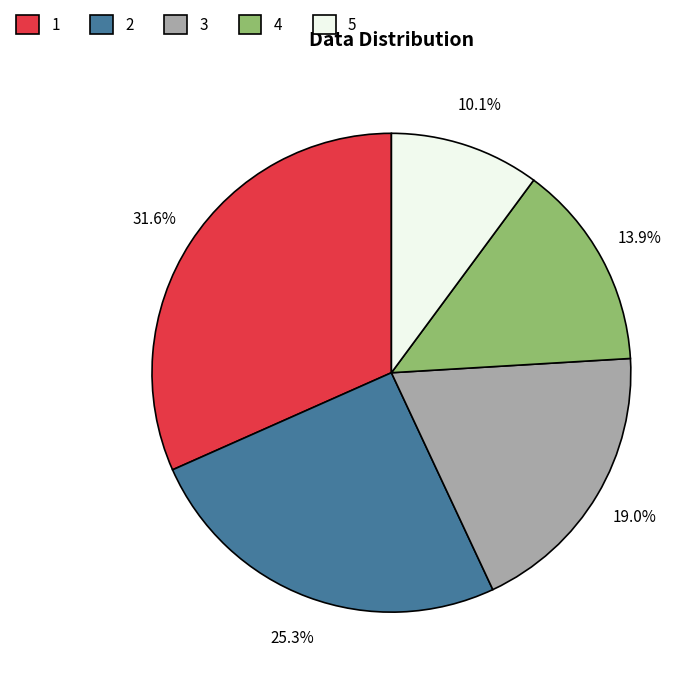

What is the ratio of the value at 3 to the value at 1?

0.6